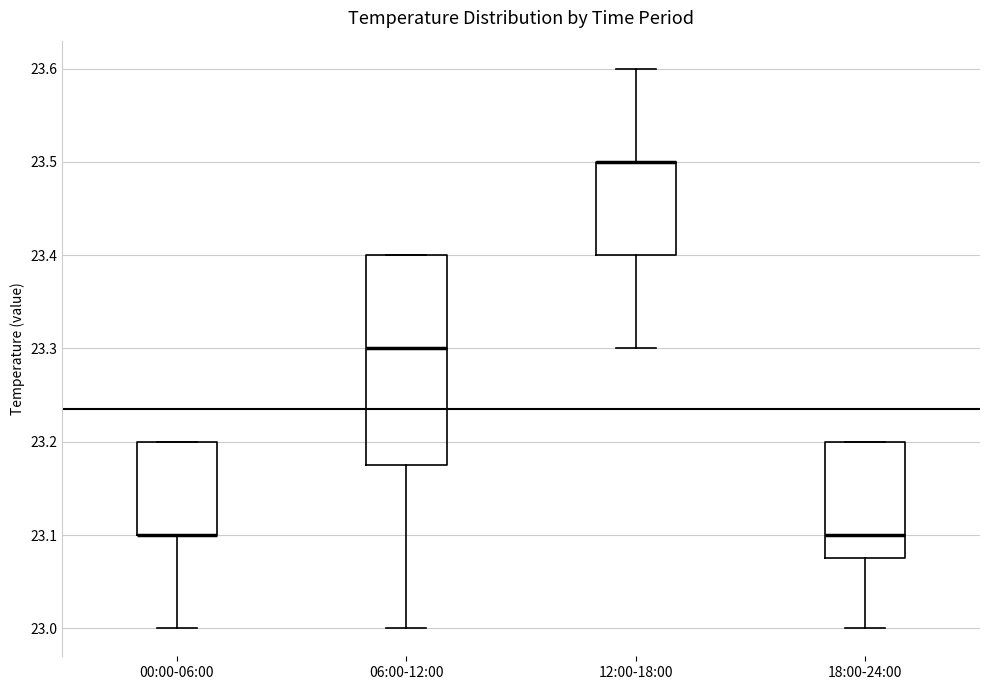

Where is the upper edge of the box for 12:00-18:00 on the y-axis? The values are not printed on the chart, so give them approximately, as read against the axis.

23.50